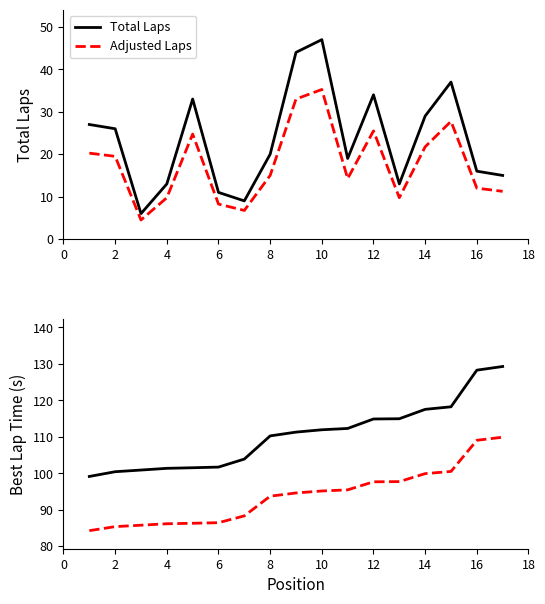

True or false: Total Laps and Adjusted Laps intersect in this chart.

False